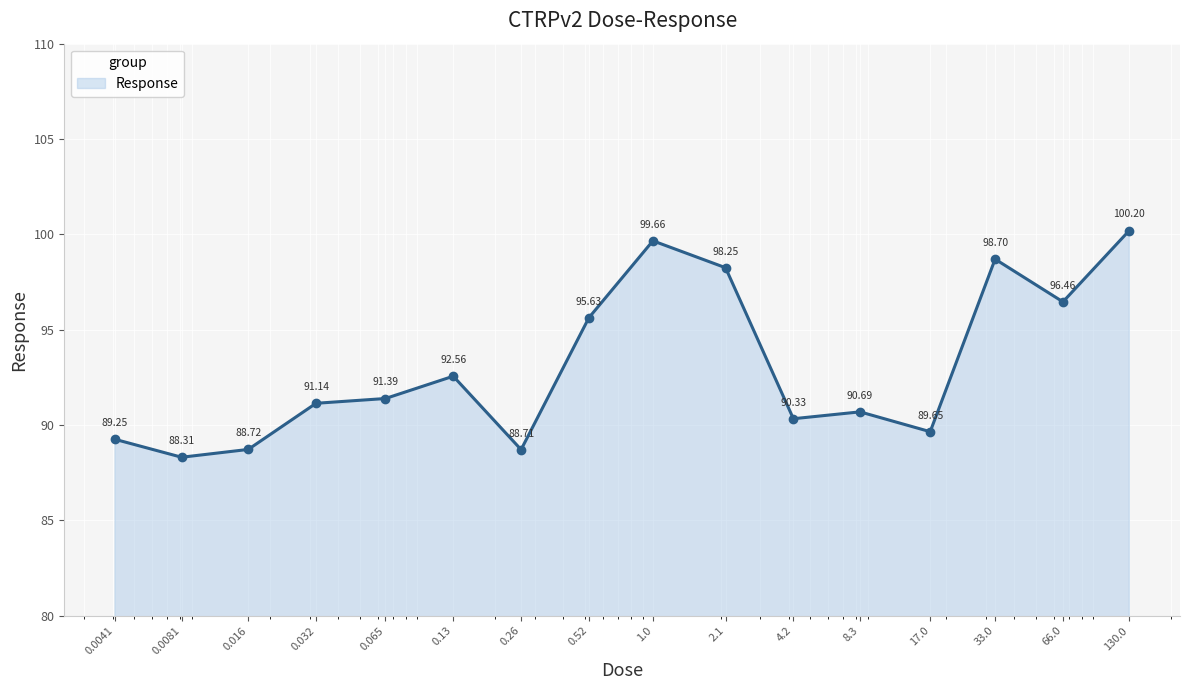

What is the maximum value shown in the chart?

100.2